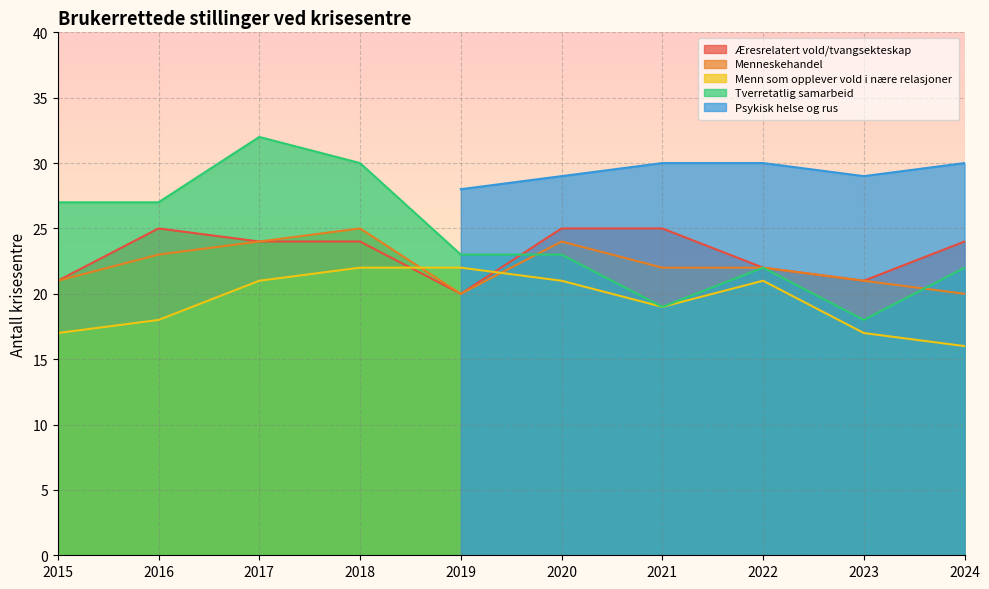

True or false: Menn som opplever vold i nære relasjoner and Menneskehandel intersect in this chart.

True